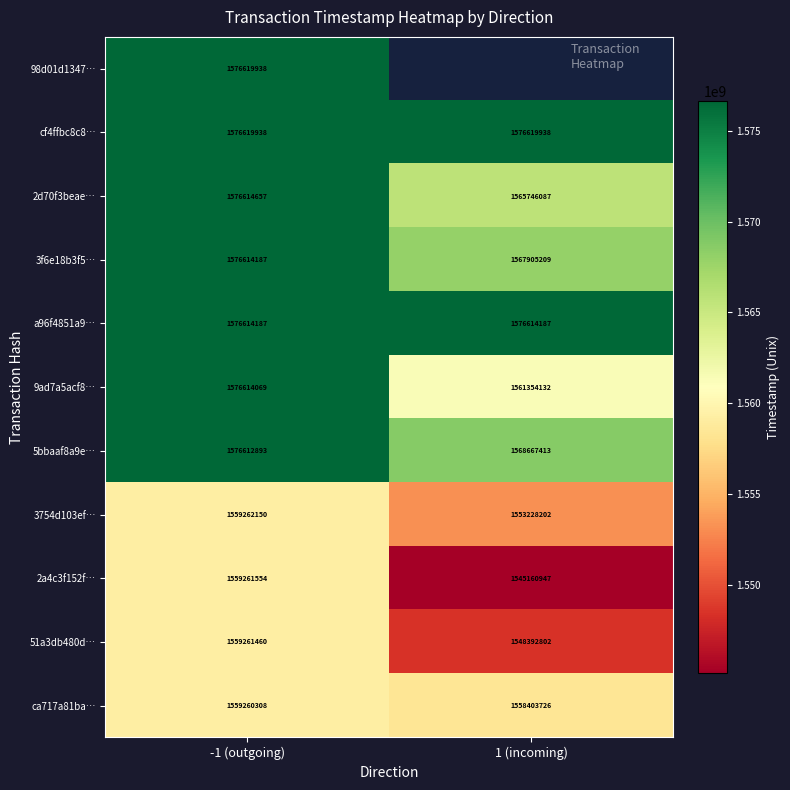

Is it true that a96f4851a9… equals 2460164053.9 at 1 (incoming)?

False